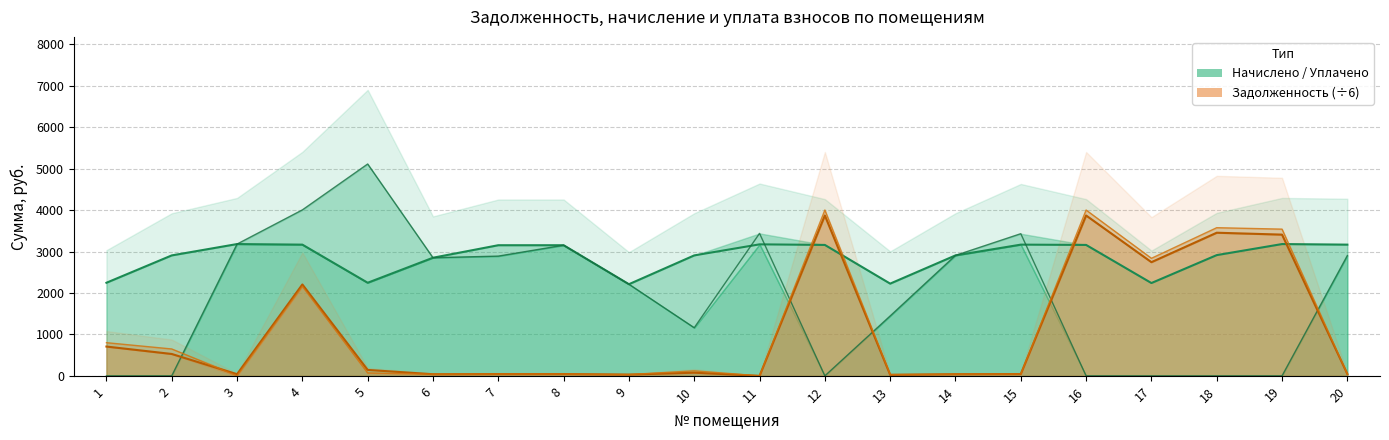

How many intersections are there between задолженность кон. (/6) and уплачено (линия)?

5